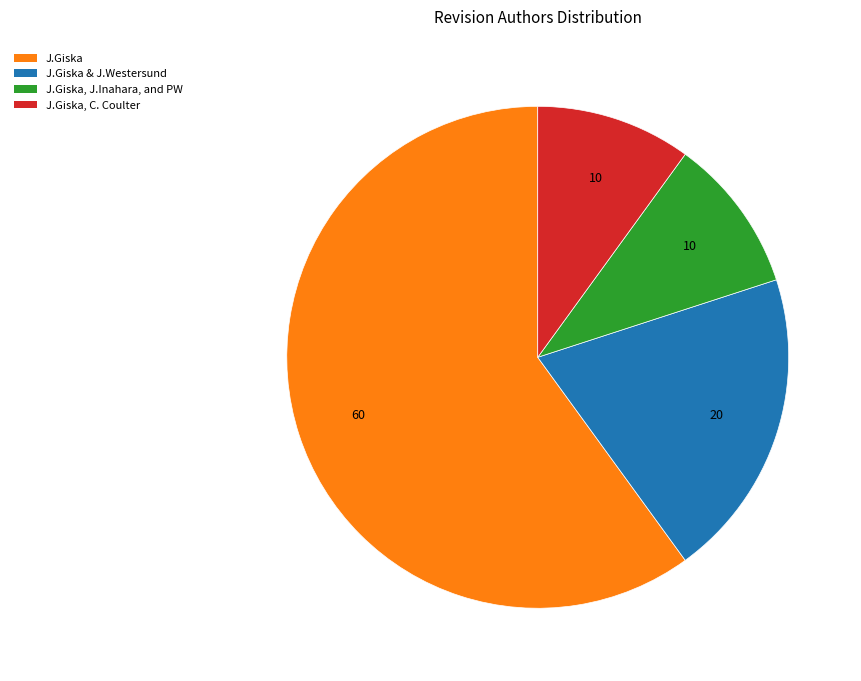

Do J.Giska and J.Giska, J.Inahara, and PW together represent more than half of the pie?

Yes